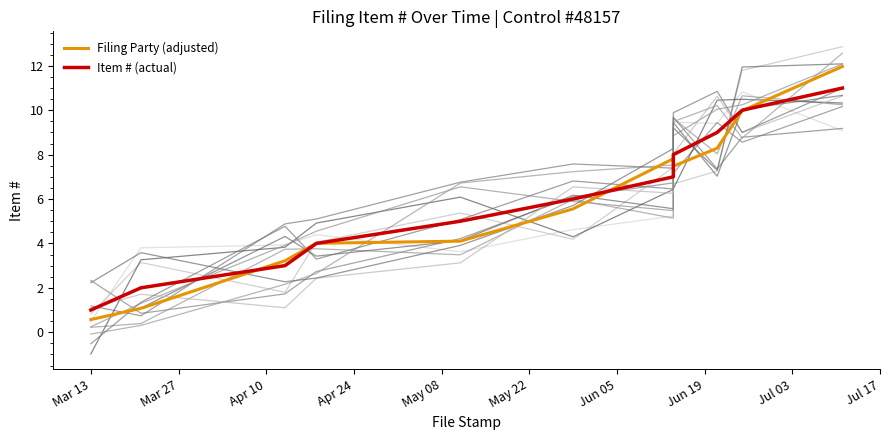

What is the difference between the maximum and second lowest values in the Item # (actual) series?

9.0